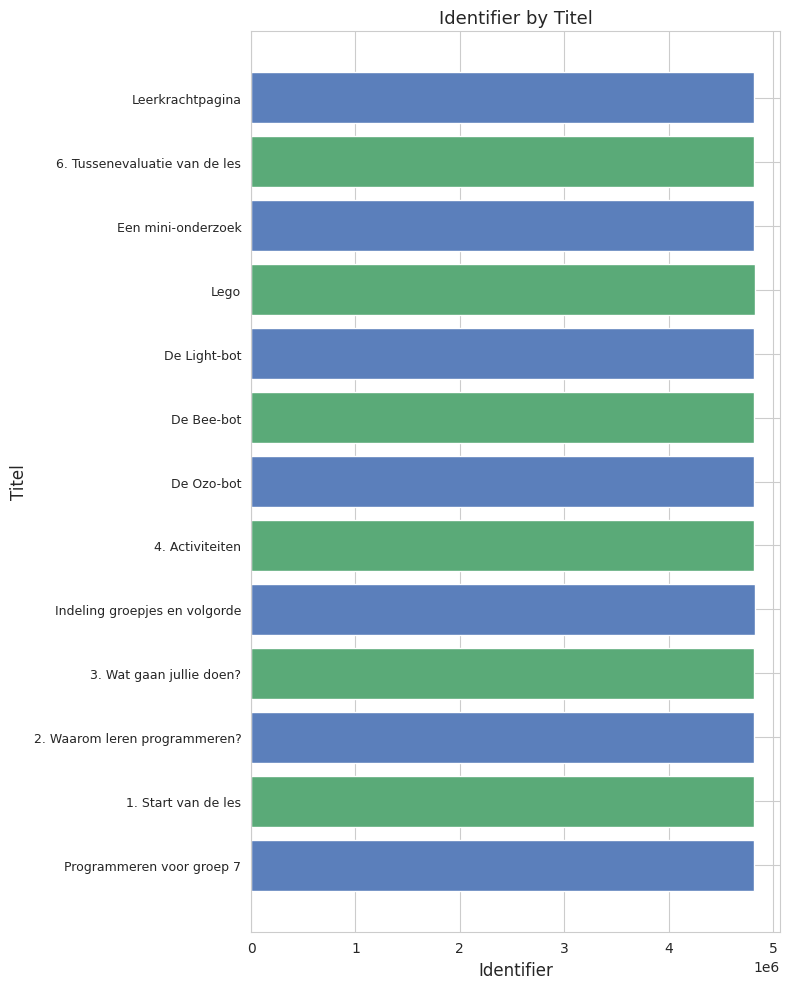

What is the ratio of the value at 2. Waarom leren programmeren? to the value at Lego?

1.0